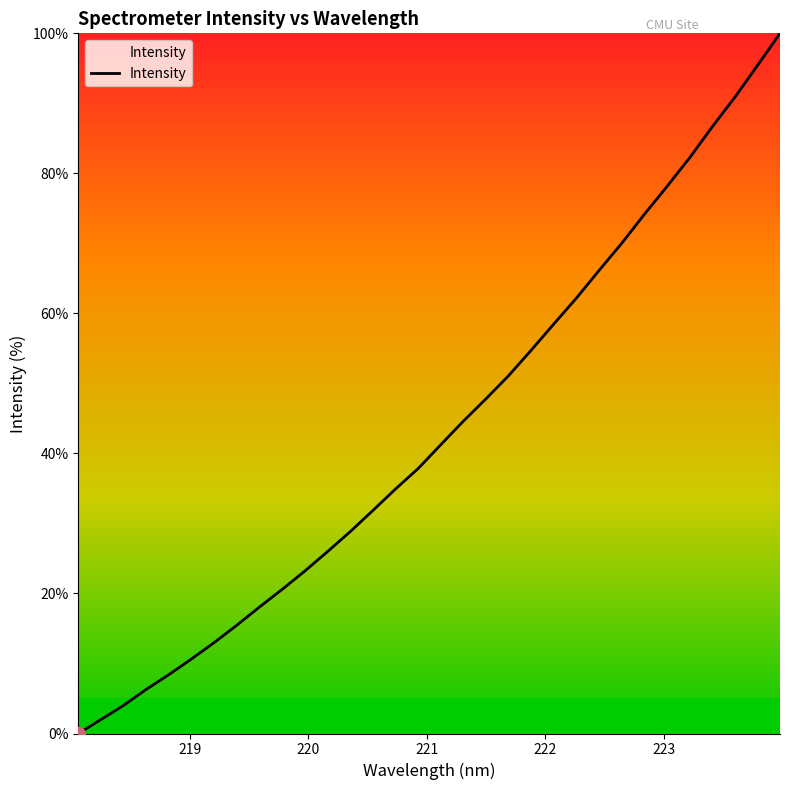

True or false: the data has more than 0 interior local peaks.

False